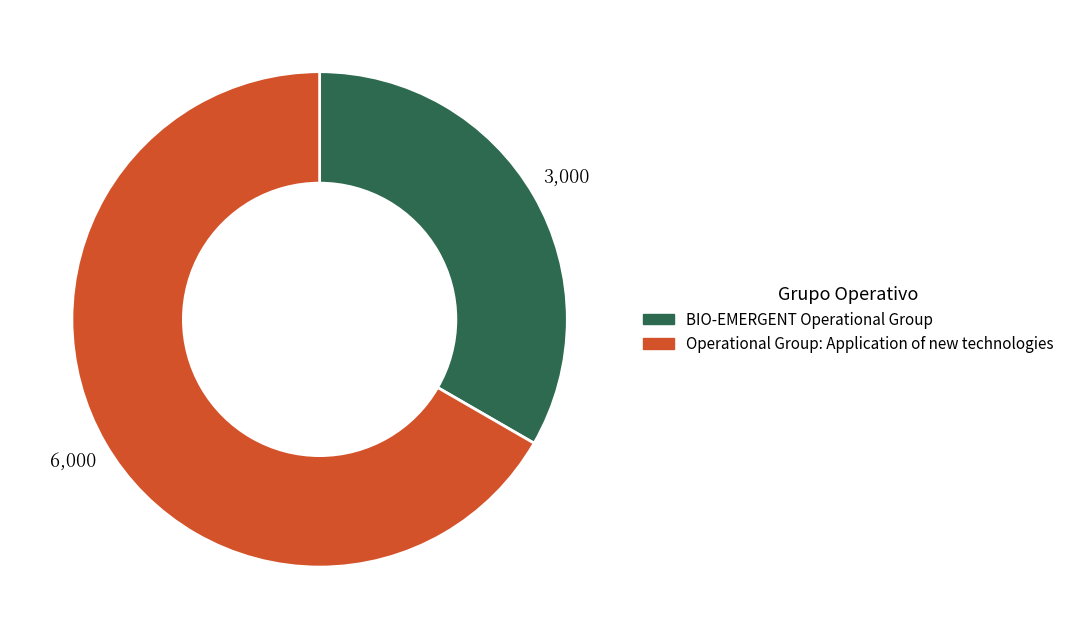

Do BIO-EMERGENT Operational Group and Operational Group: Application of new technologies together represent more than half of the pie?

Yes